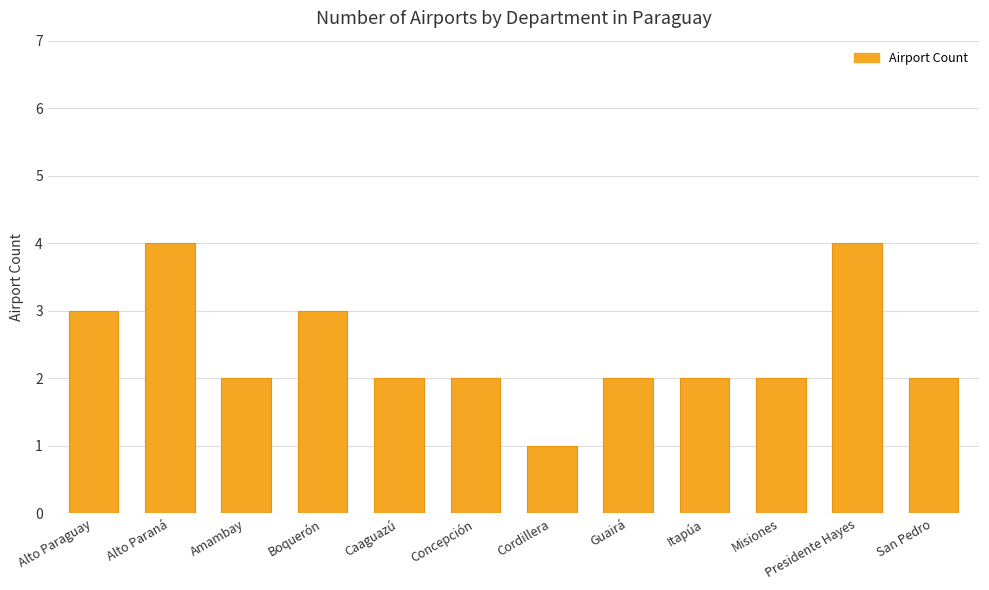

Approximately how many times larger is the value at San Pedro compared to Caaguazú?

1.0